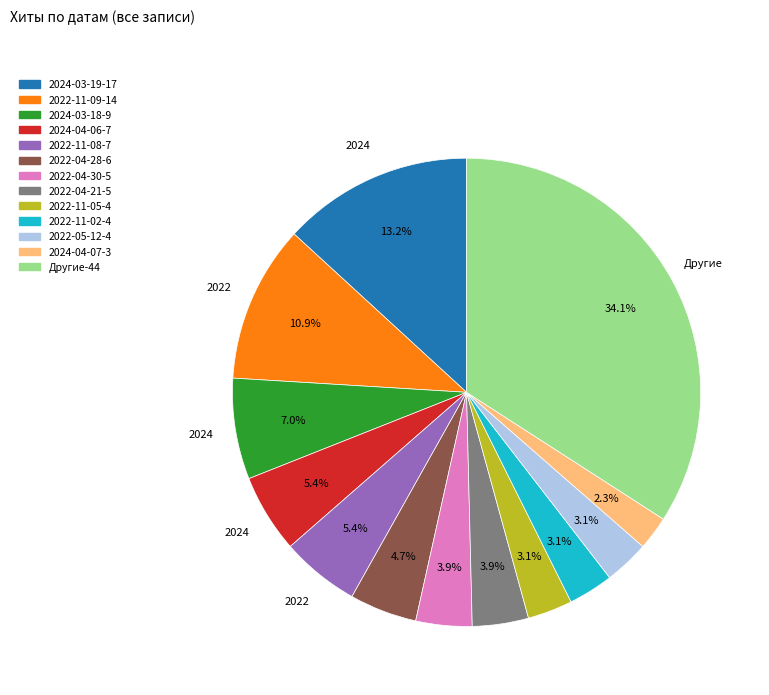

How many slices are in this pie chart?

13